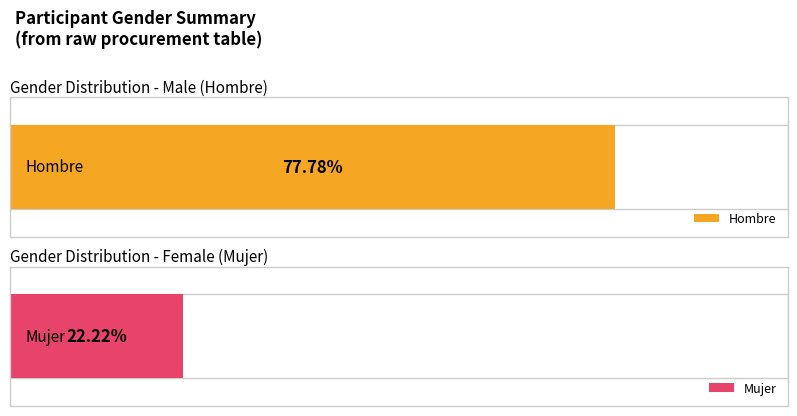

Between Hombre and Mujer, which series saw the biggest shift?

Hombre